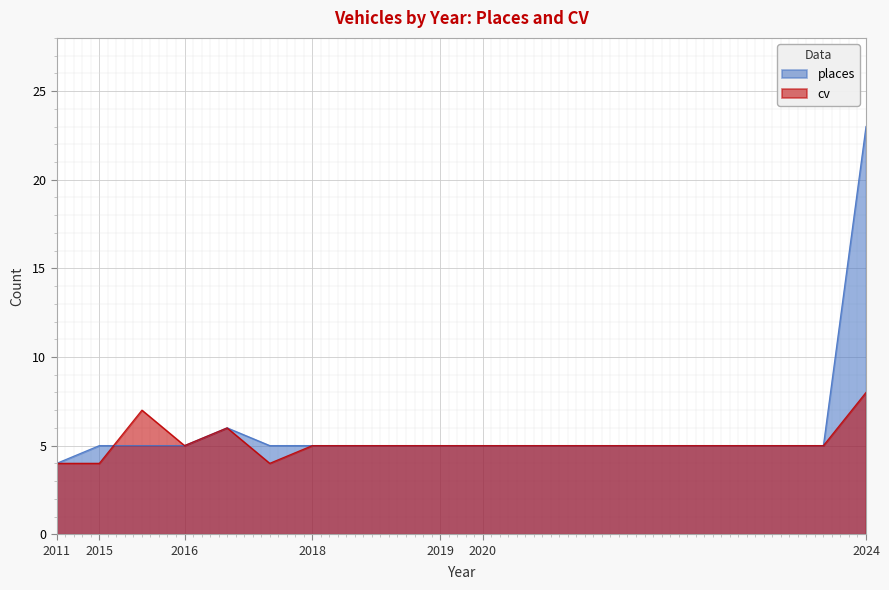

Does the chart display data point markers on the line(s)?

No